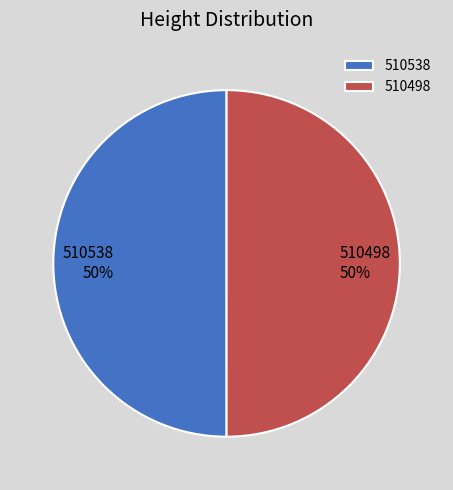

The 510498 slice represents 50% of the pie. True or false?

True